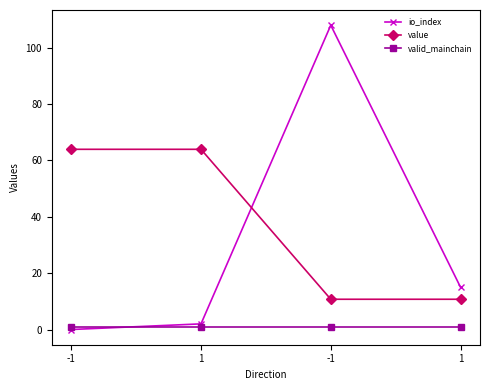

The value of valid_mainchain at -1 is 1.0. True or false?

True